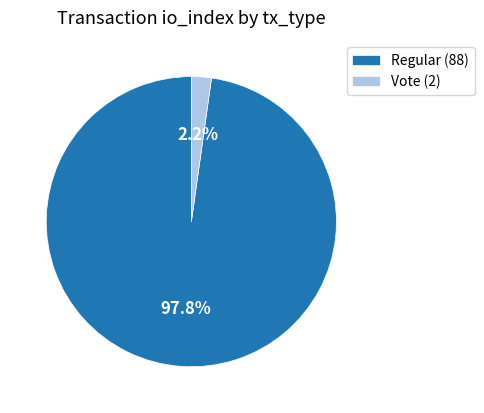

What is the largest slice in the pie chart?

Regular